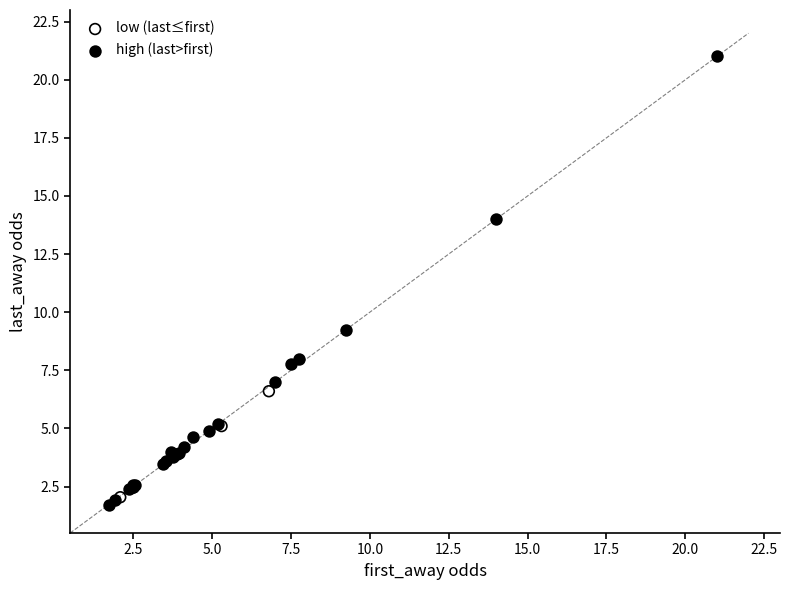

Which series contains the lowest Y value?

high (last>first)